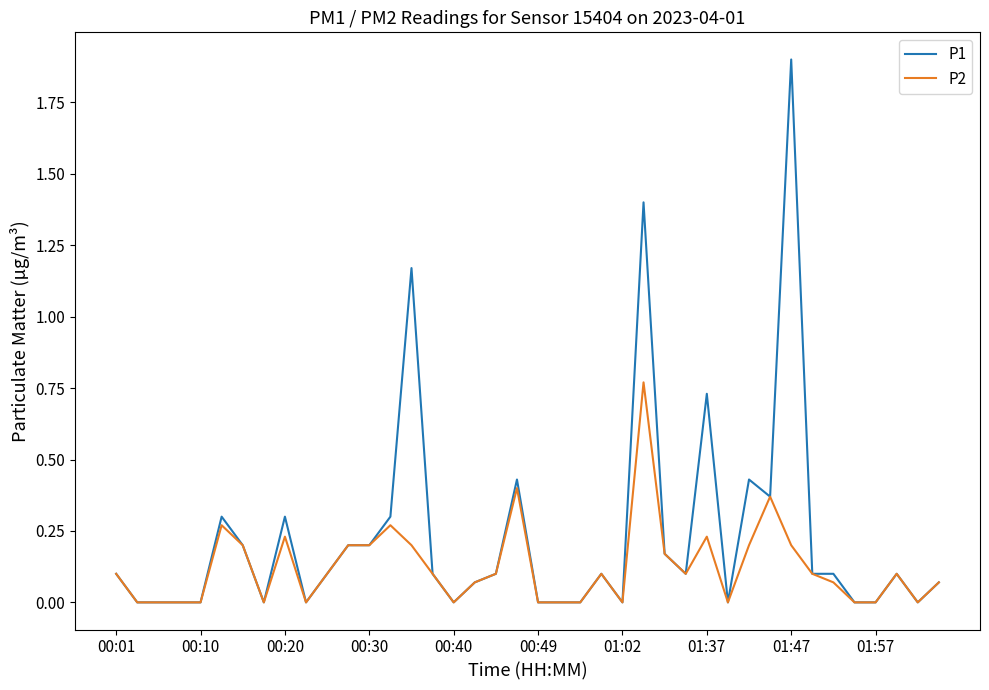

Rank the series by their average value, from highest to lowest.

P1, P2